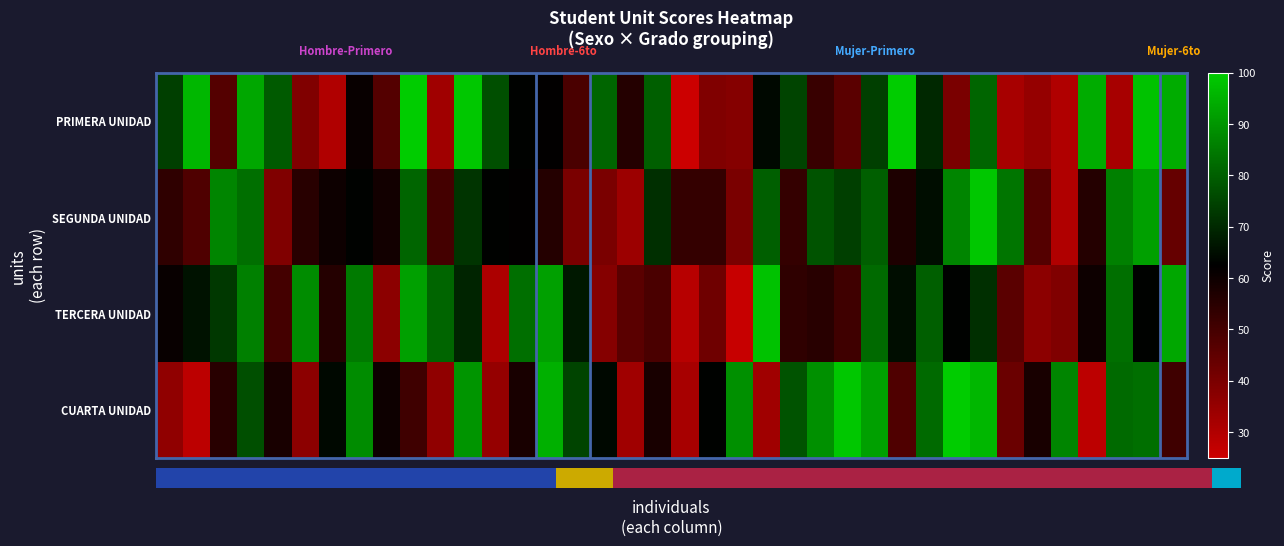

Reading right to left, transcribe all the data shown in this chart.

PRIMERA UNIDAD: 94	98	32	94	30	35	32	81	40	70	100	74	46	52	75	64	38	39	25	80	56	81	49	62	63	77	99	33	100	47	61	30	39	79	93	47	96	74
SEGUNDA UNIDAD: 44	92	86	56	30	47	84	99	87	65	57	80	74	78	53	80	40	53	53	71	34	40	40	56	62	63	72	50	81	59	63	60	55	39	83	87	48	54
TERCERA UNIDAD: 93	63	83	60	39	37	46	71	63	80	65	82	51	55	54	98	26	42	29	49	46	38	67	92	83	31	69	81	92	37	85	56	88	50	86	73	66	61
CUARTA UNIDAD: 51	83	82	28	87	58	43	96	100	82	48	92	99	89	78	33	89	63	32	58	33	64	75	95	58	35	90	36	51	60	88	64	37	58	77	55	28	36